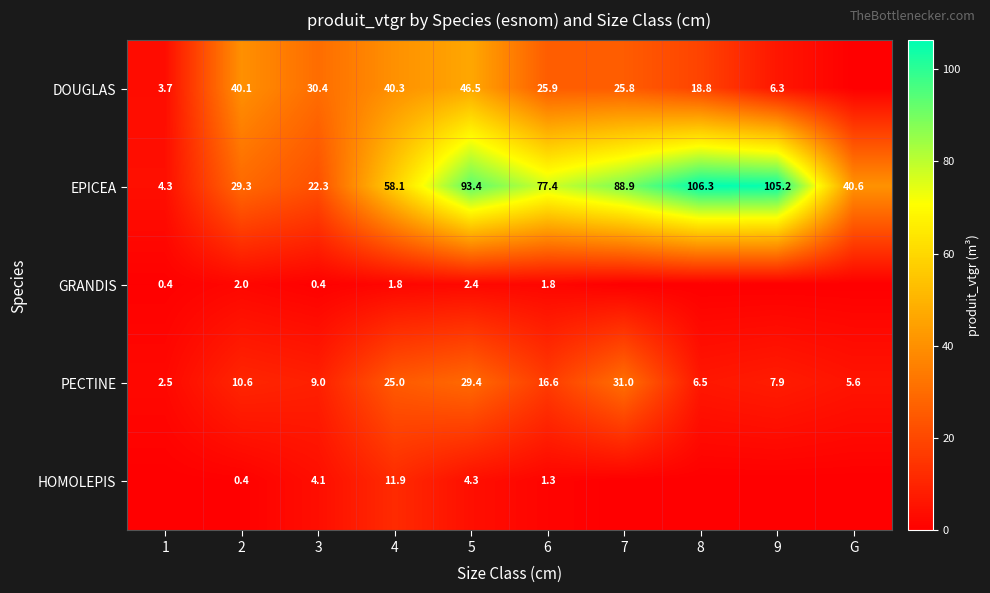

True or false: PECTINE has a value of 5.6 at G.

True